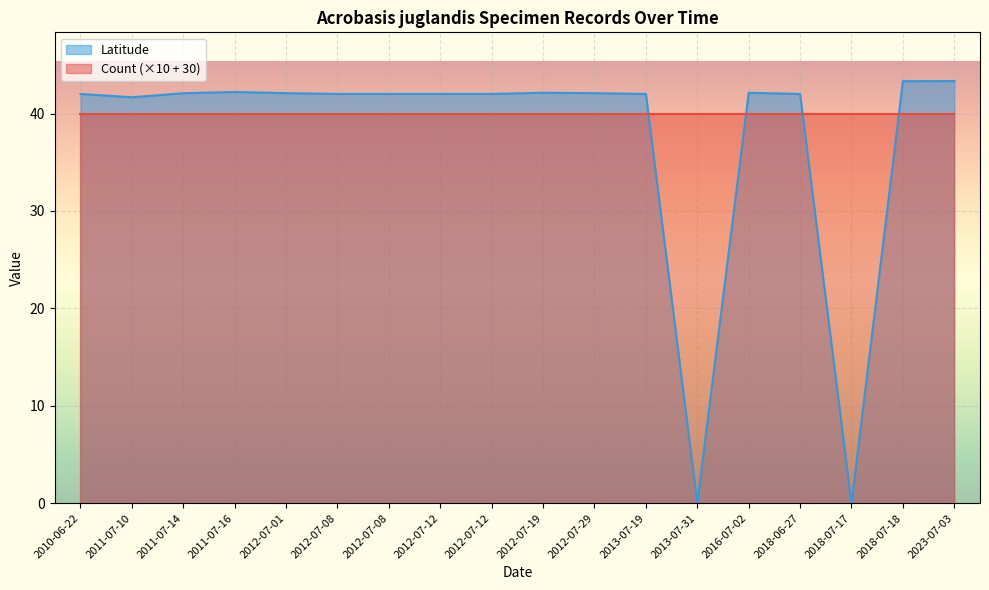

Read the value at 2012-07-12.

42.0